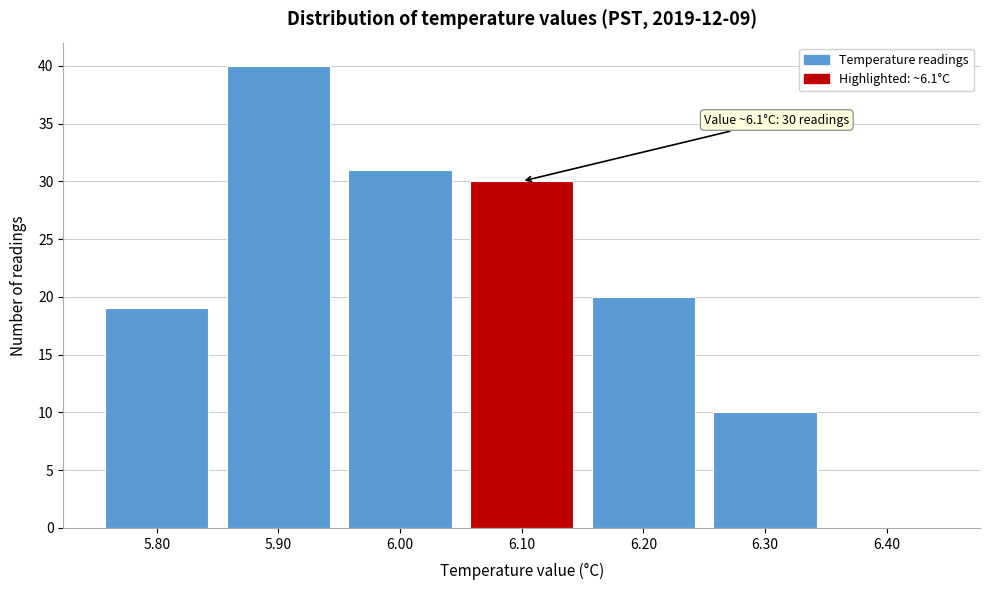

Reading right to left, transcribe all the data shown in this chart.

6.40=0	6.30=10	6.20=20	6.10=30	6.00=31	5.90=40	5.80=19